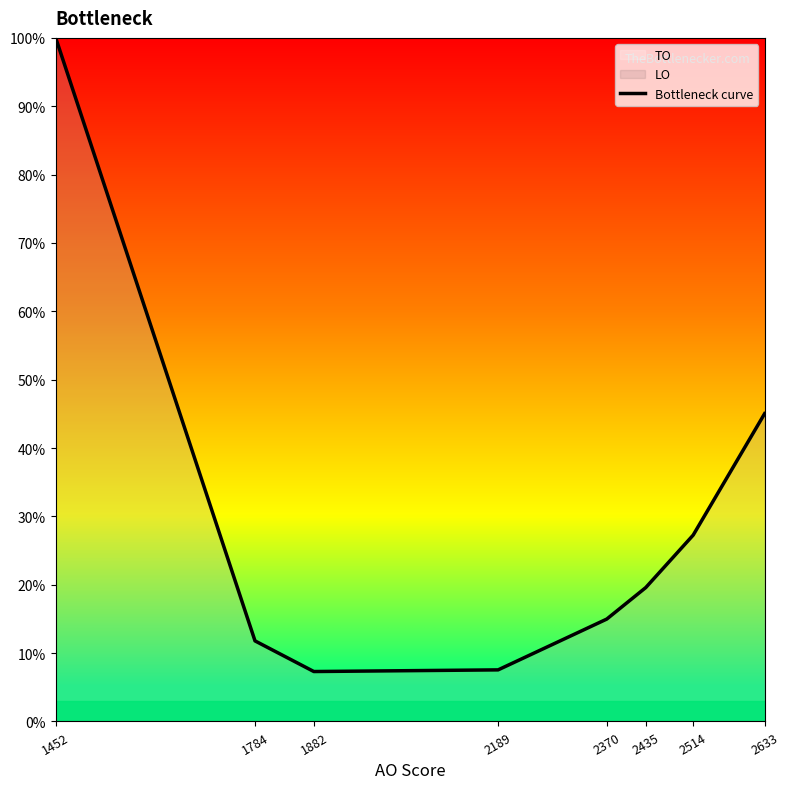

At which label is the value closest to 0?

1882